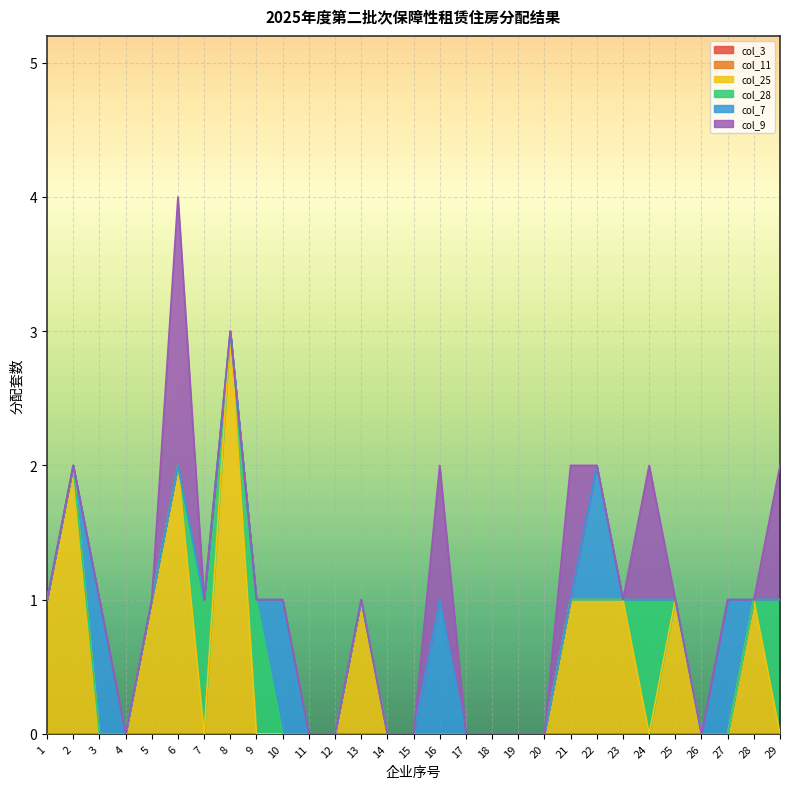

What is the sum of all col_9 values?

6